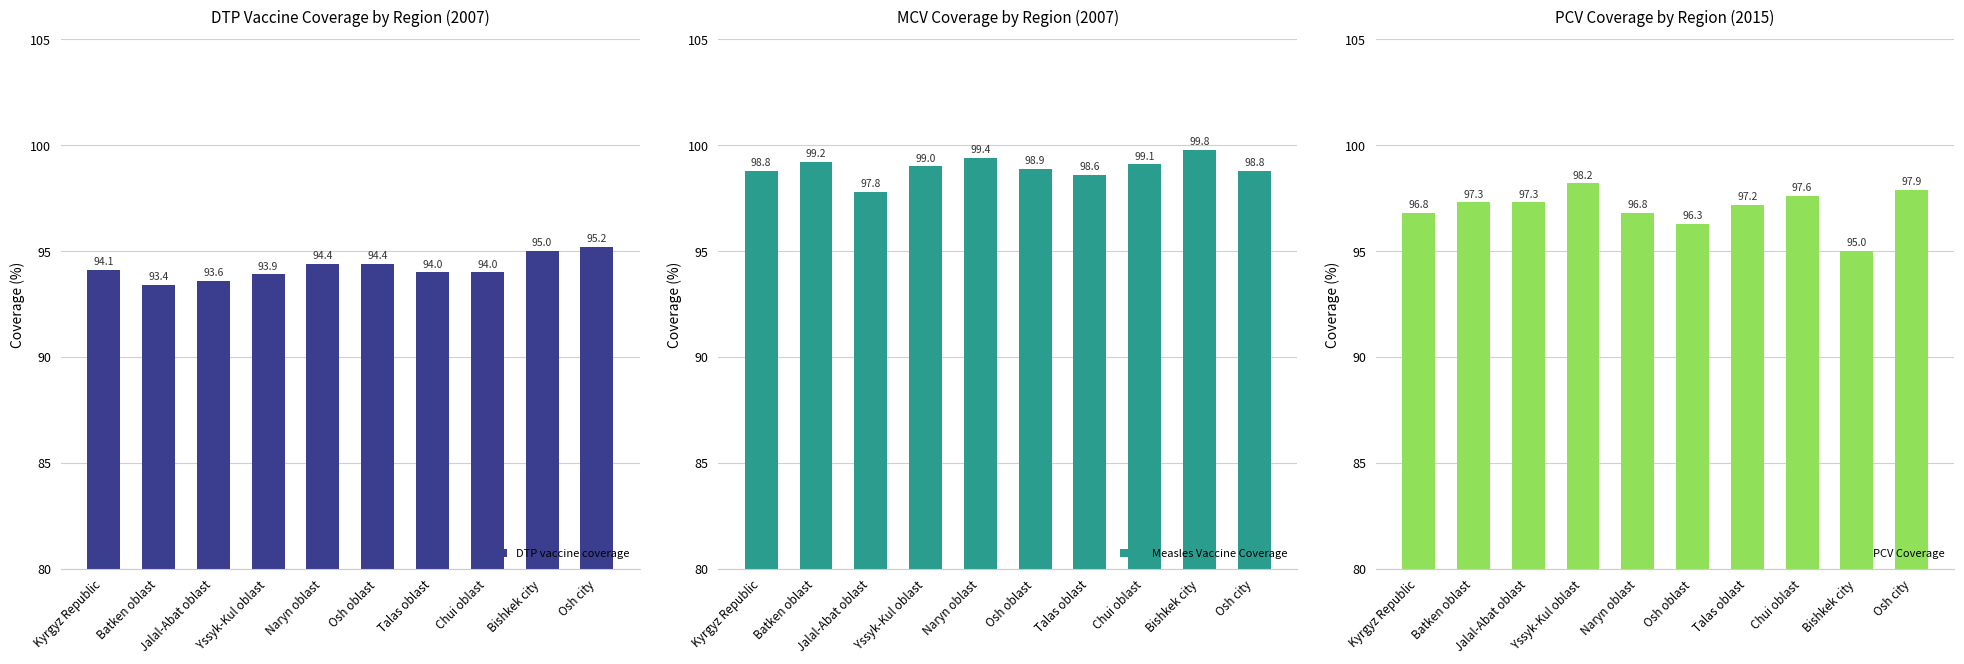

What is the minimum value for DTP vaccine coverage?

93.4